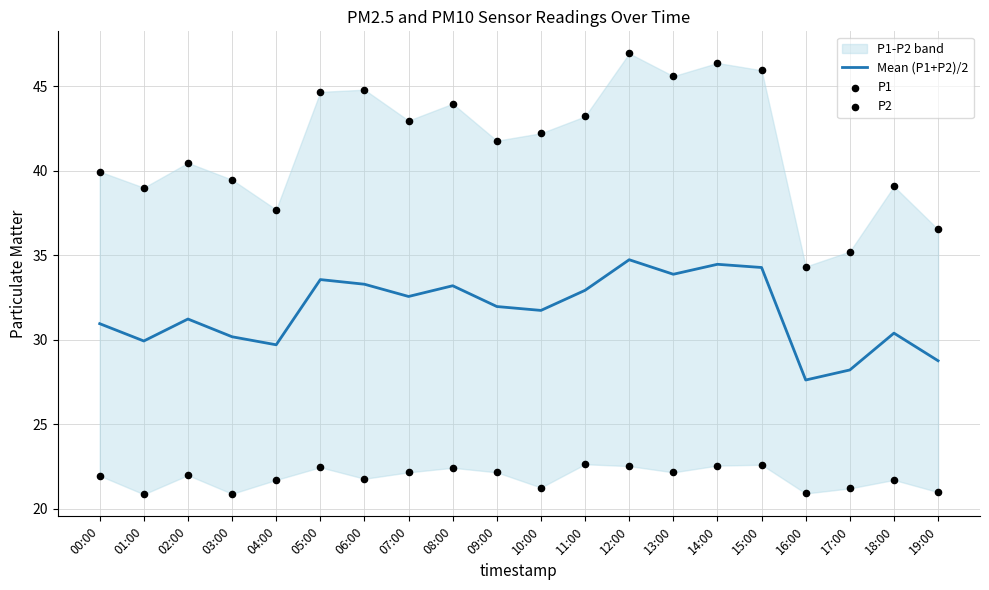

Is it true that Mean (P1+P2)/2 equals 50.3 at 12:00?

False